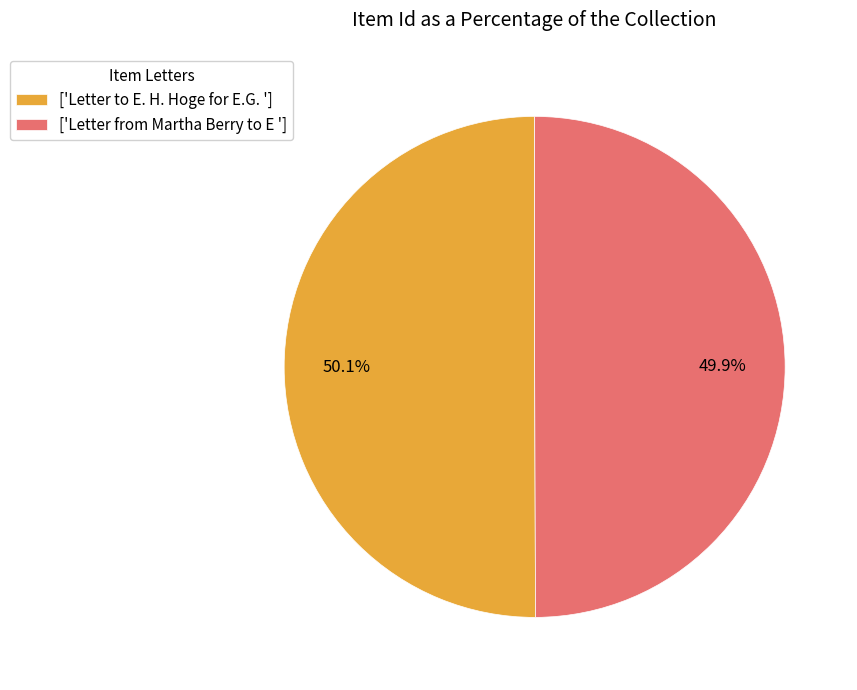

Is there any slice that represents more than half of the pie?

Yes